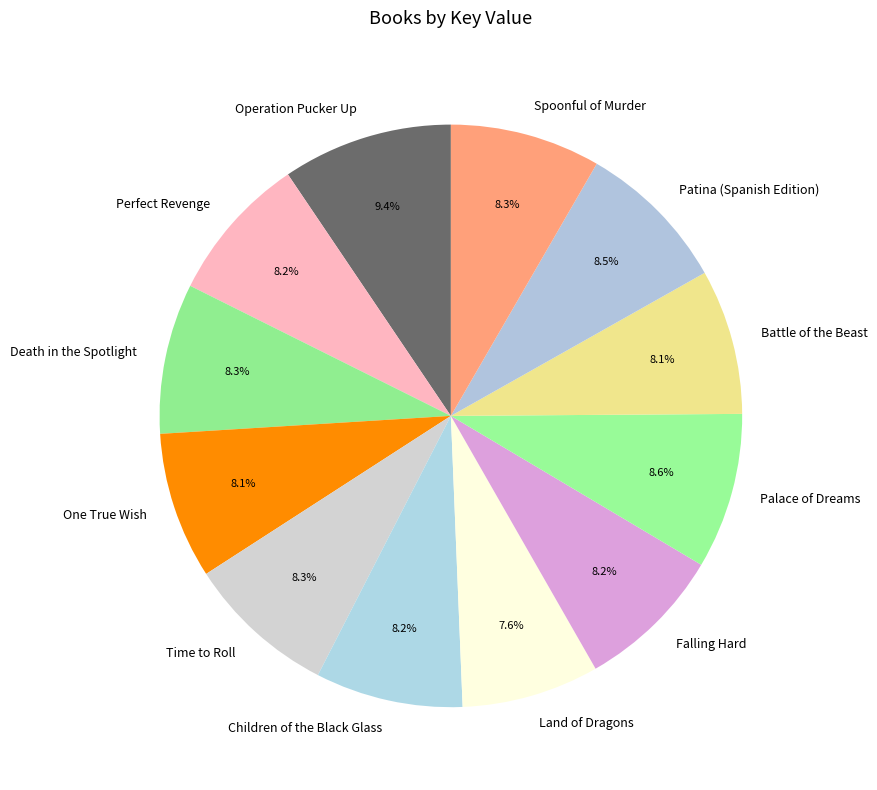

Is there any slice that represents more than half of the pie?

No